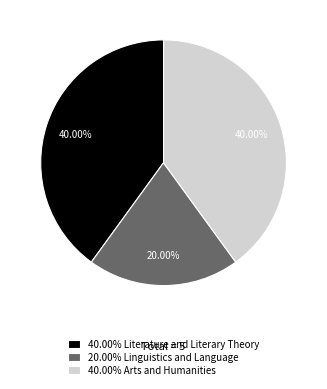

How many slices are in this pie chart?

3